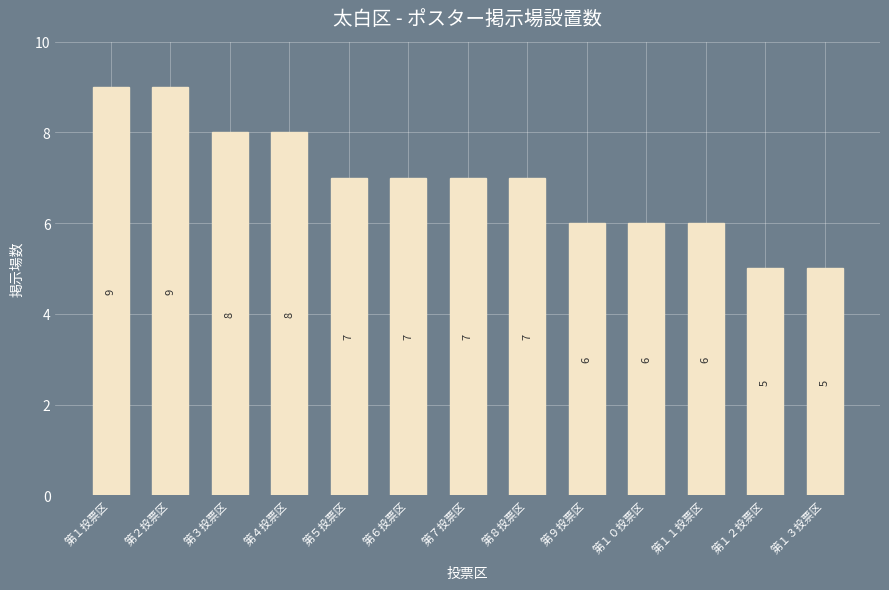

What is the change in value from 第７投票区 to 第１２投票区?

-2